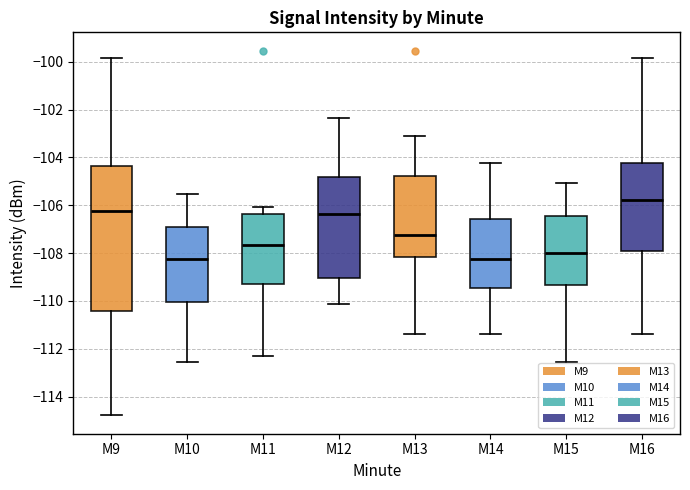

Which box has the highest median line?

M16